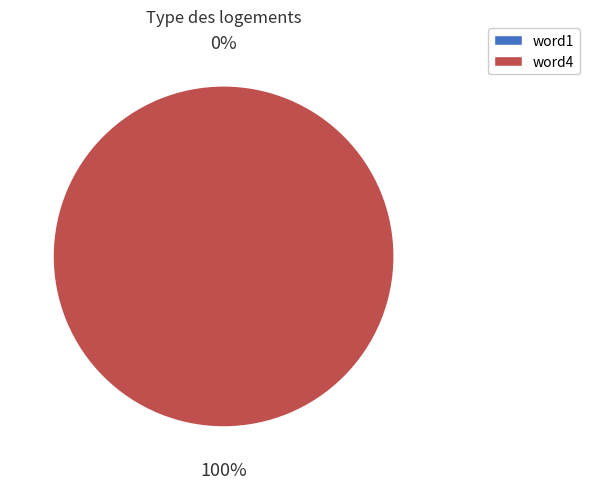

Which category has the biggest portion of the pie?

word4